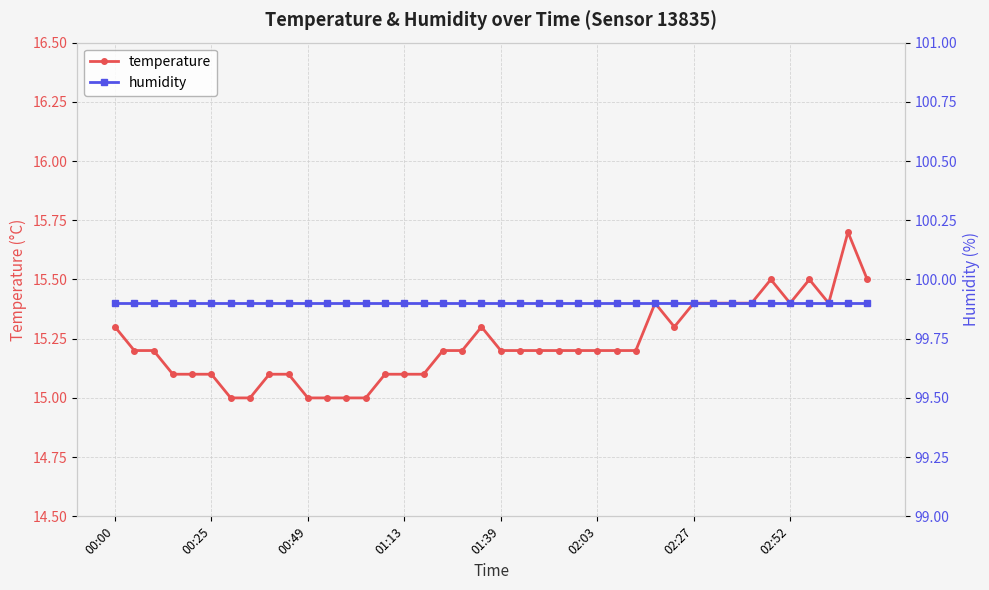

Between 12 and 21, which is larger?

21